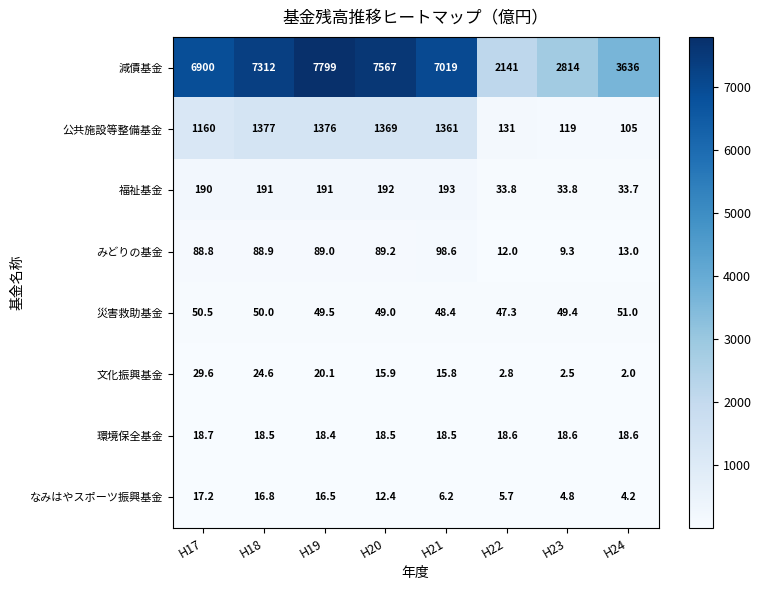

What is the spread (max minus min) of values at H23?

2811.5